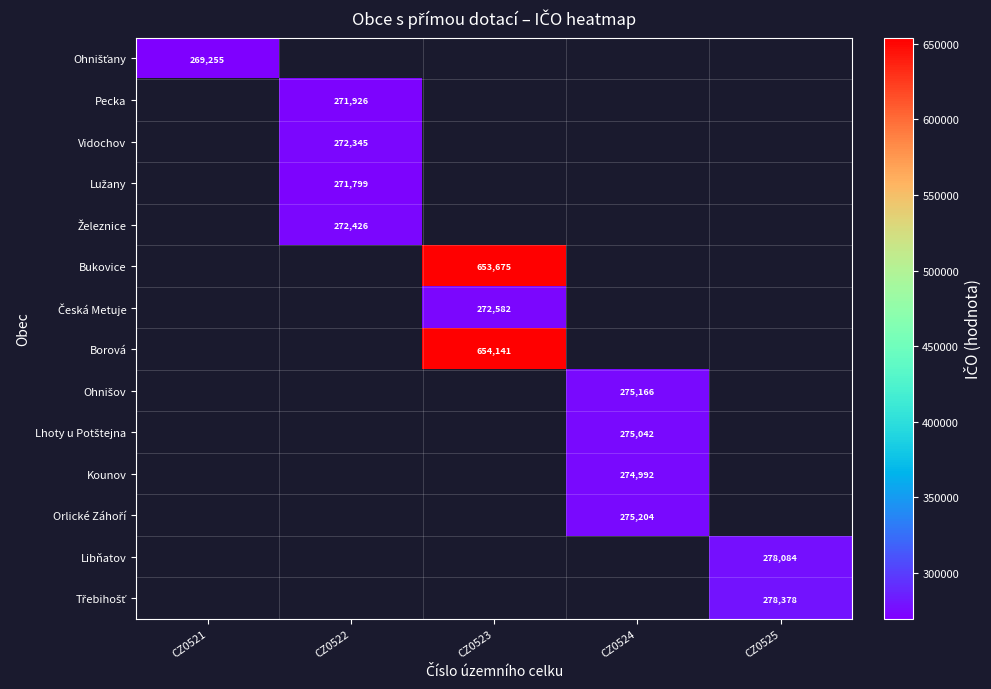

How many data points does each series have?

5